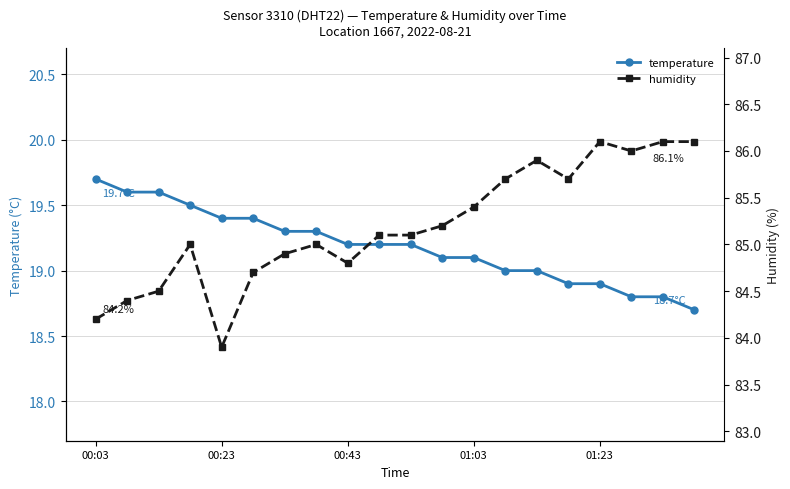

What is the minimum value for temperature?

18.7